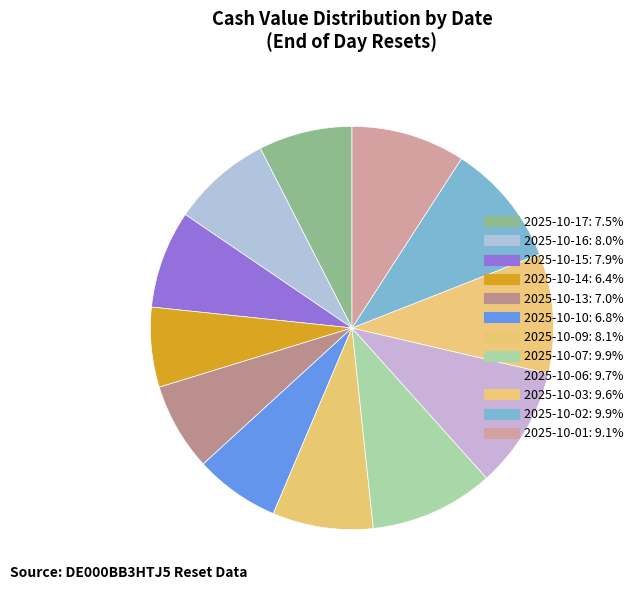

Between 2025-10-13 and 2025-10-15, which is larger?

2025-10-15